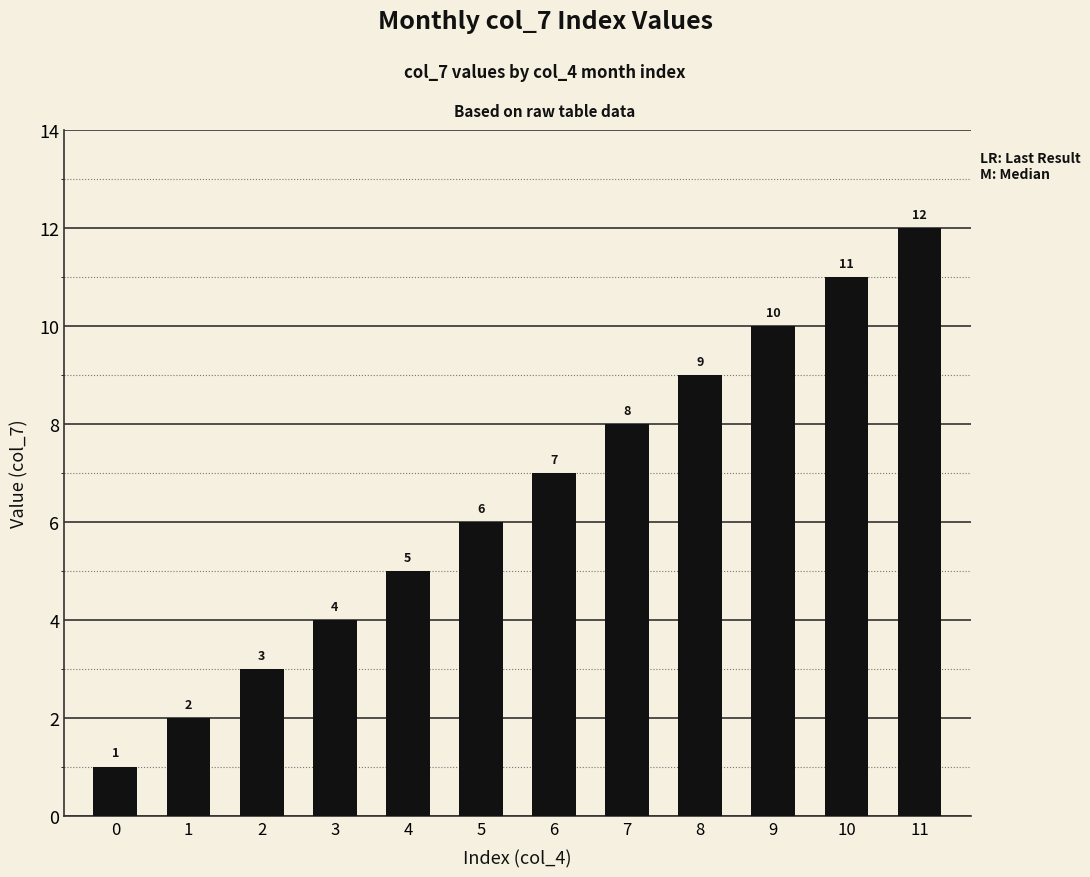

Is it true that the value at 4 is 7?

False